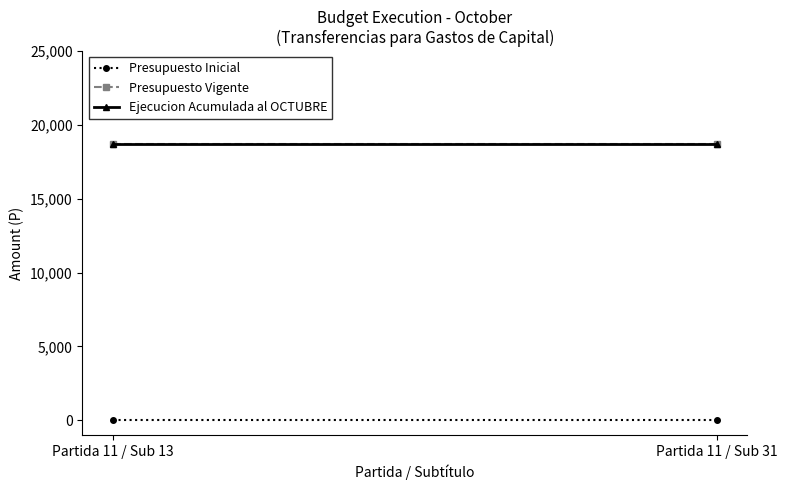

What is the sum of the Ejecucion Acumulada al OCTUBRE values at Partida 11 / Sub 31 and Partida 11 / Sub 13?

37420